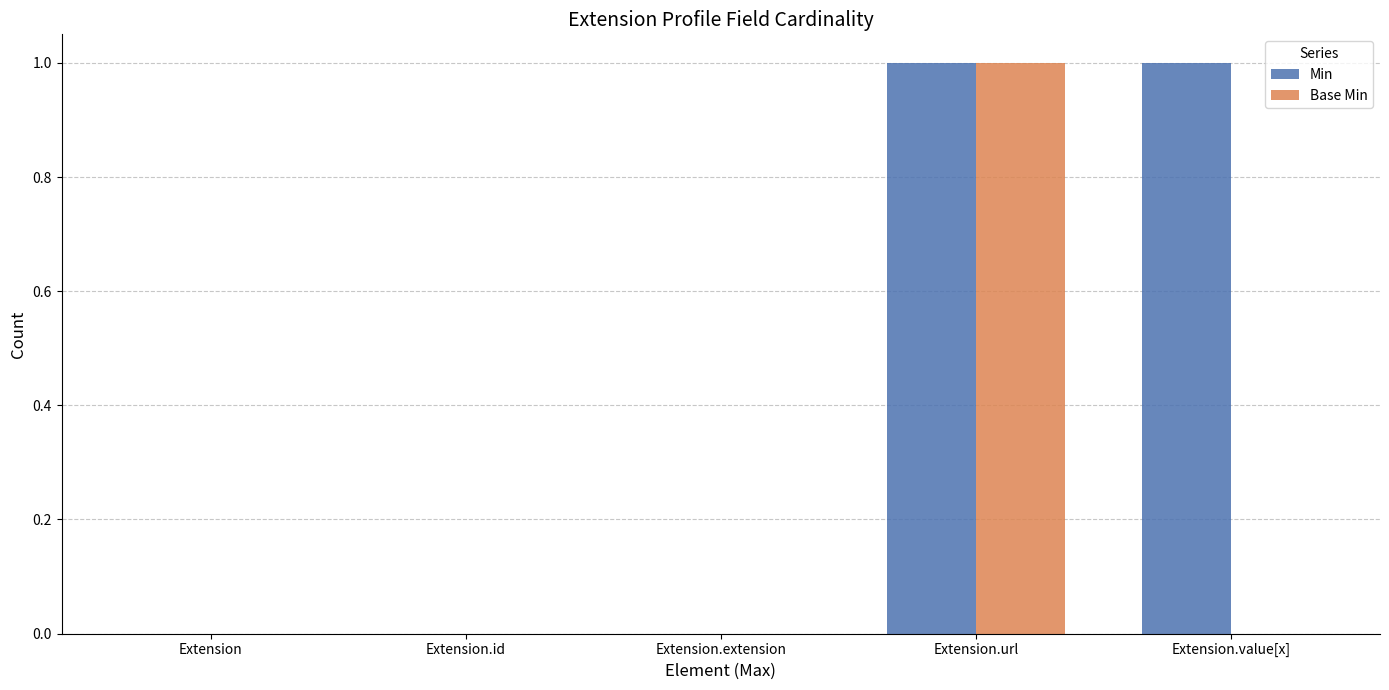

Between Extension.url and Extension.value[x], which series saw the biggest shift?

Base Min